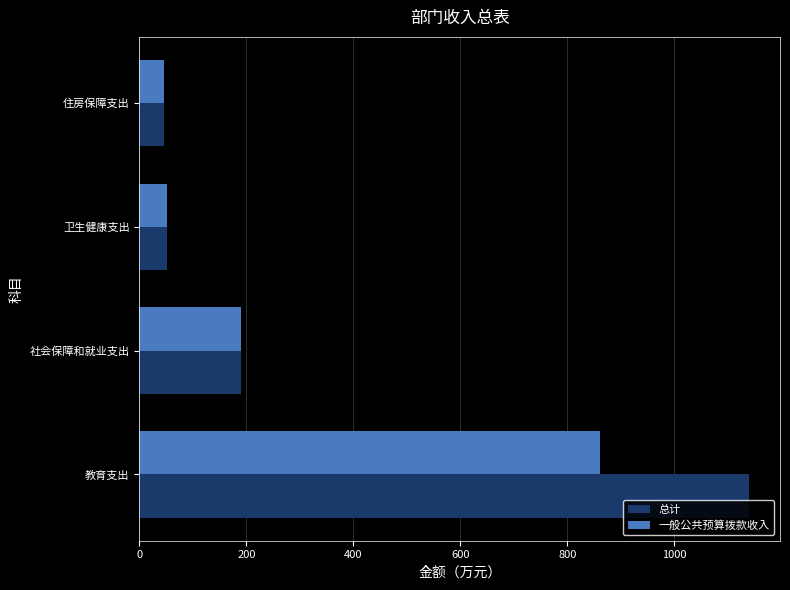

What is the maximum value shown in the chart?

1140.5